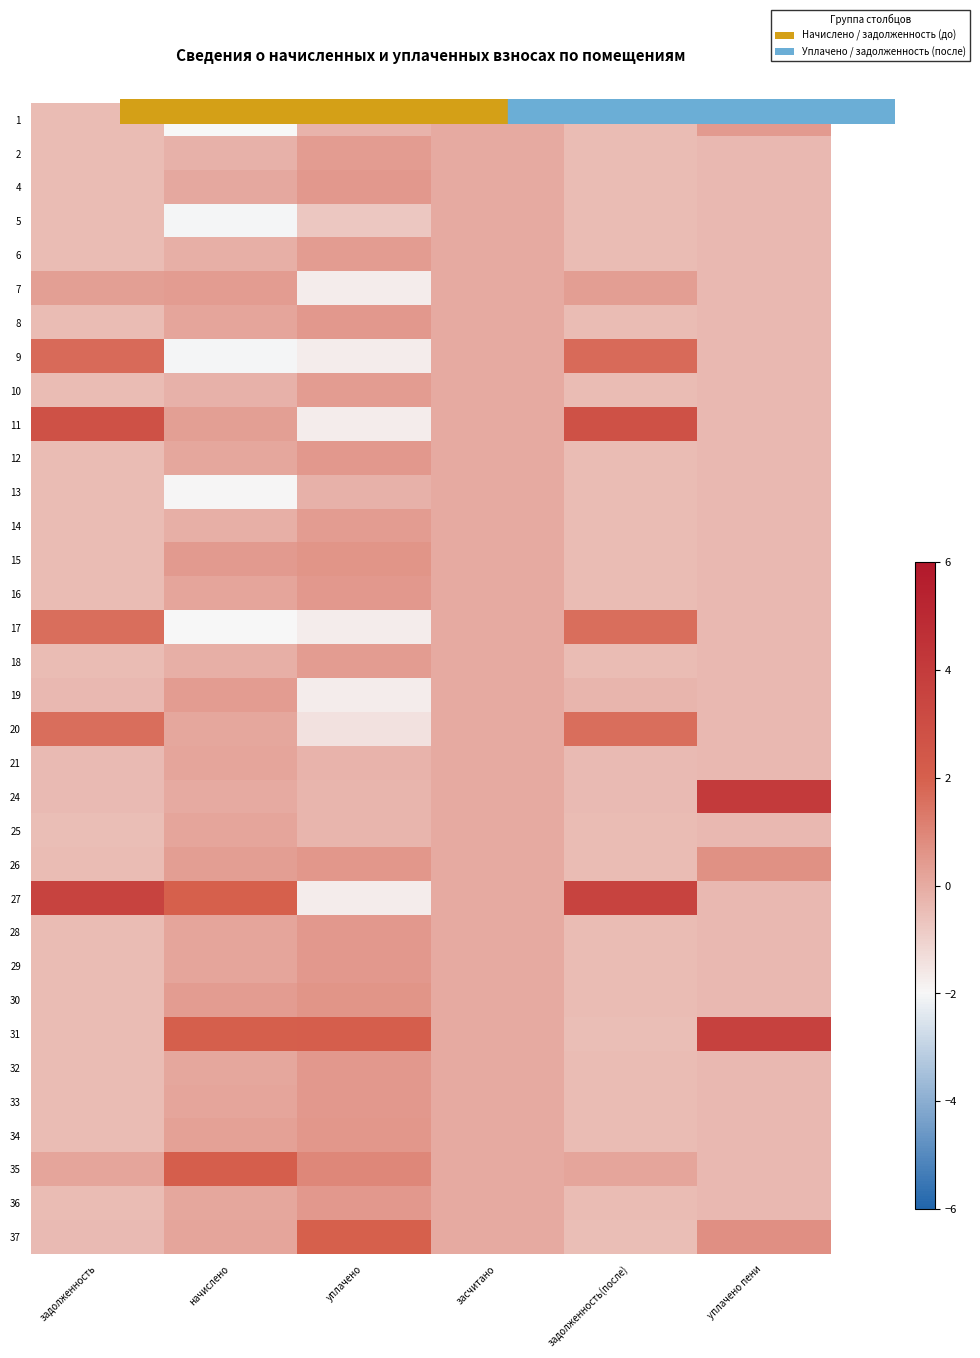

What is the minimum value shown in the chart?

-2.1